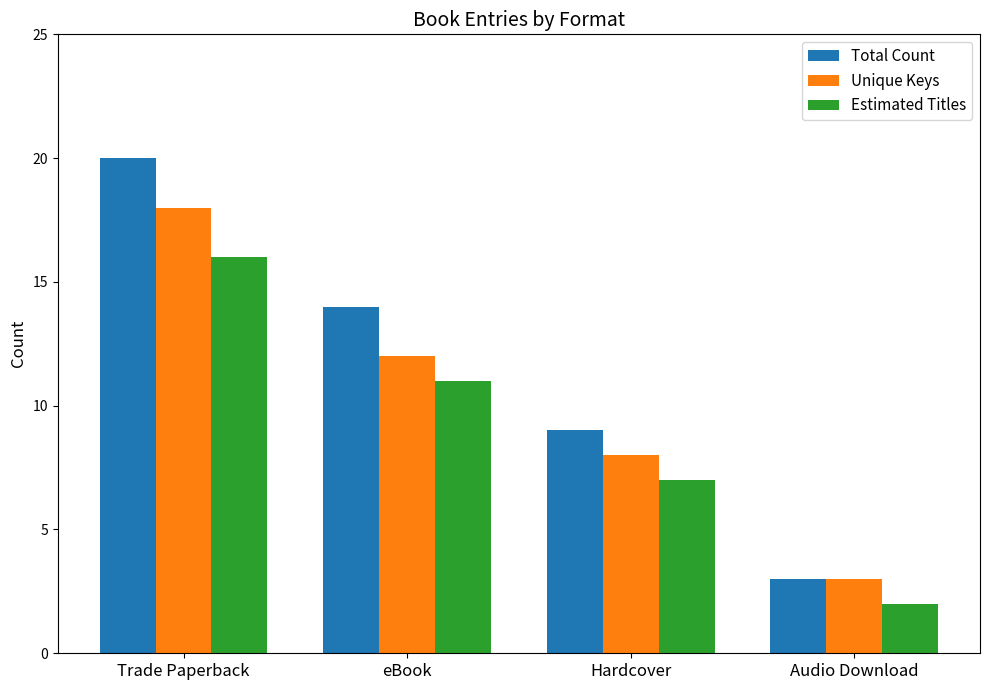

Which category has the highest value in the Total Count series?

Trade Paperback